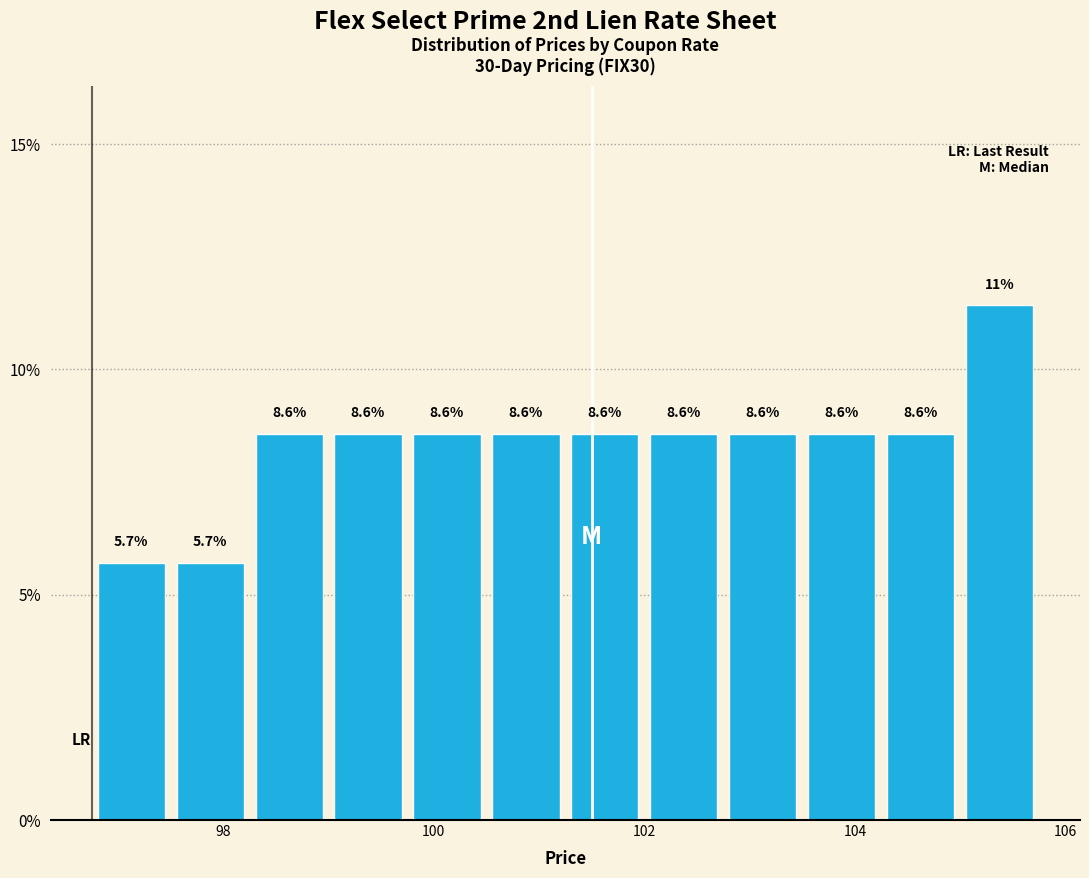

Read against the x-axis, roughly where is the centre of the tallest bar?

105.4